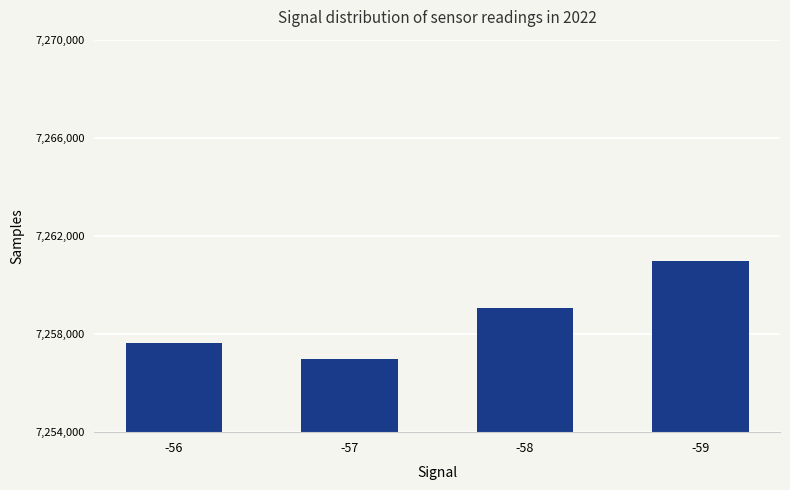

What is the difference between the maximum and minimum values?

4011